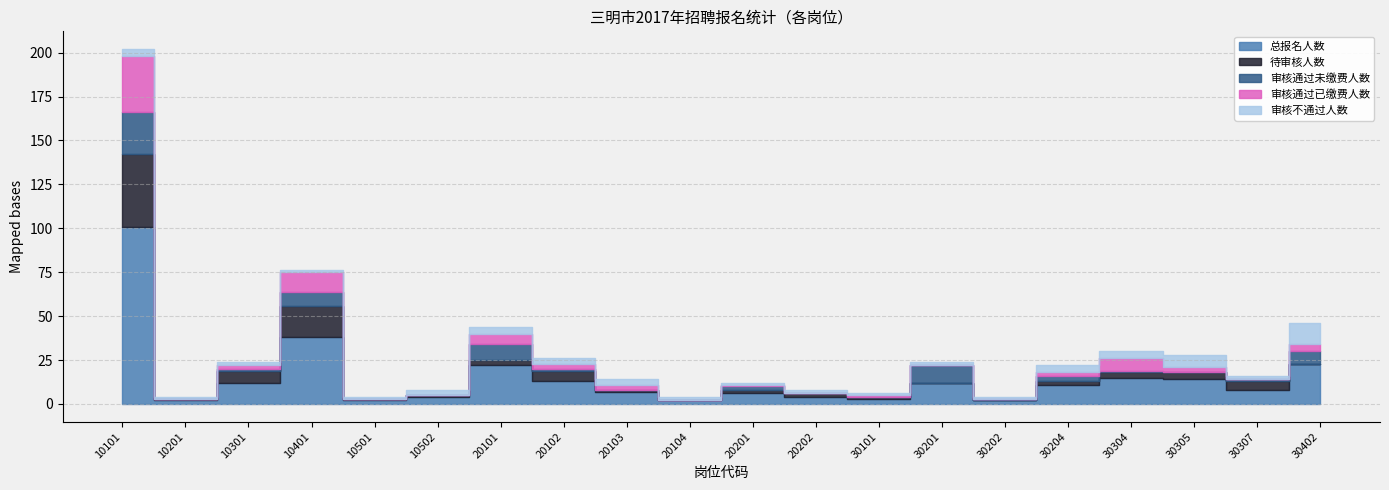

Which series changed the most between 20102 and 30305?

审核不通过人数